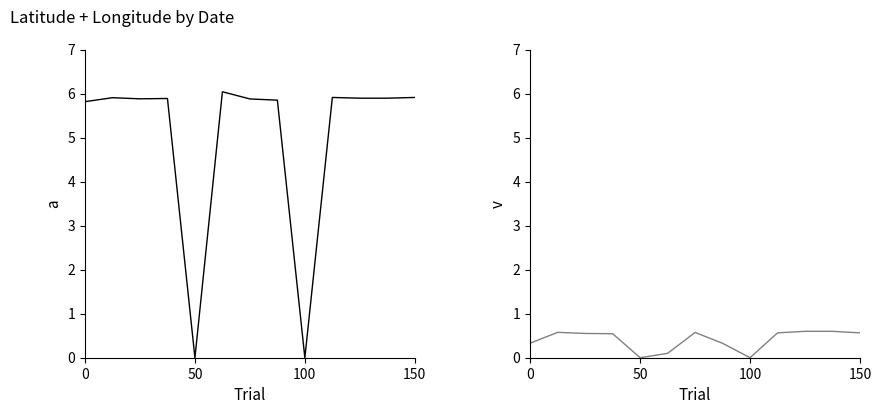

What is the difference between the highest and lowest values at 10?

5.3